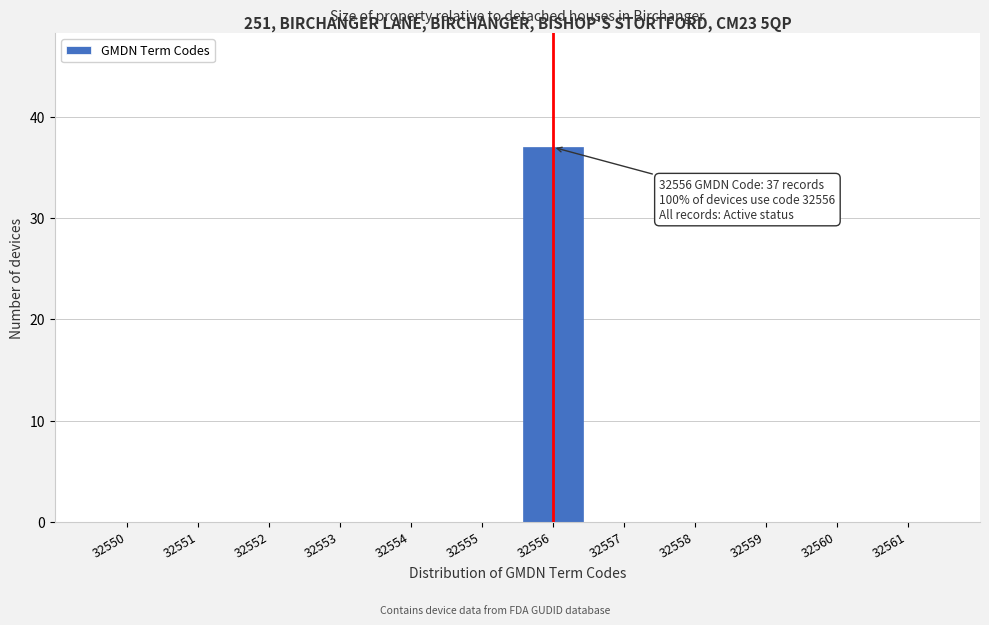

Reading left to right, what are all the values shown in this chart?

32550=0	32551=0	32552=0	32553=0	32554=0	32555=0	32556=37	32557=0	32558=0	32559=0	32560=0	32561=0